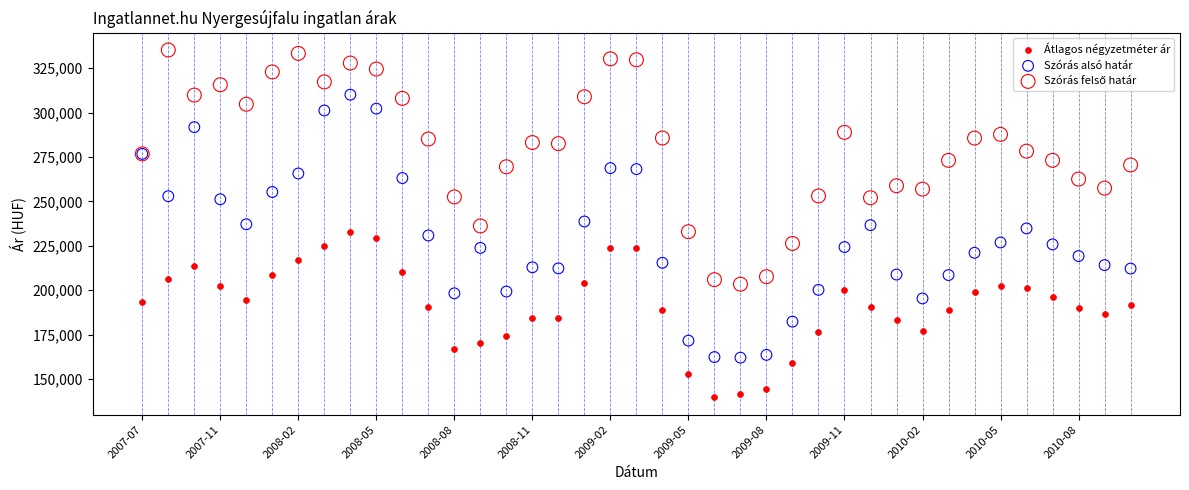

Which series has the largest Y range (max minus min)?

Szórás alsó határ